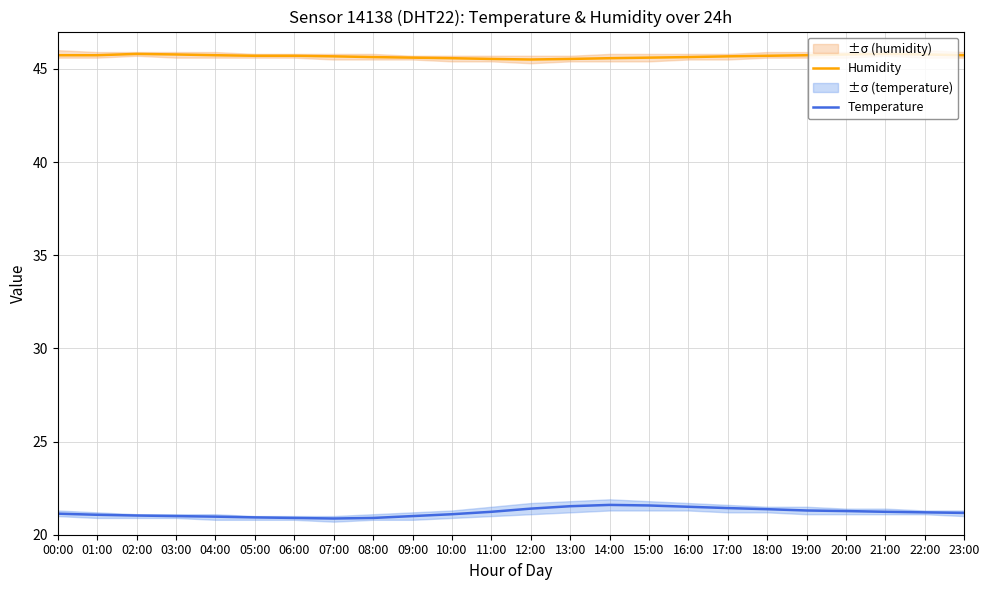

What are all the series names shown in the legend?

Humidity, Temperature